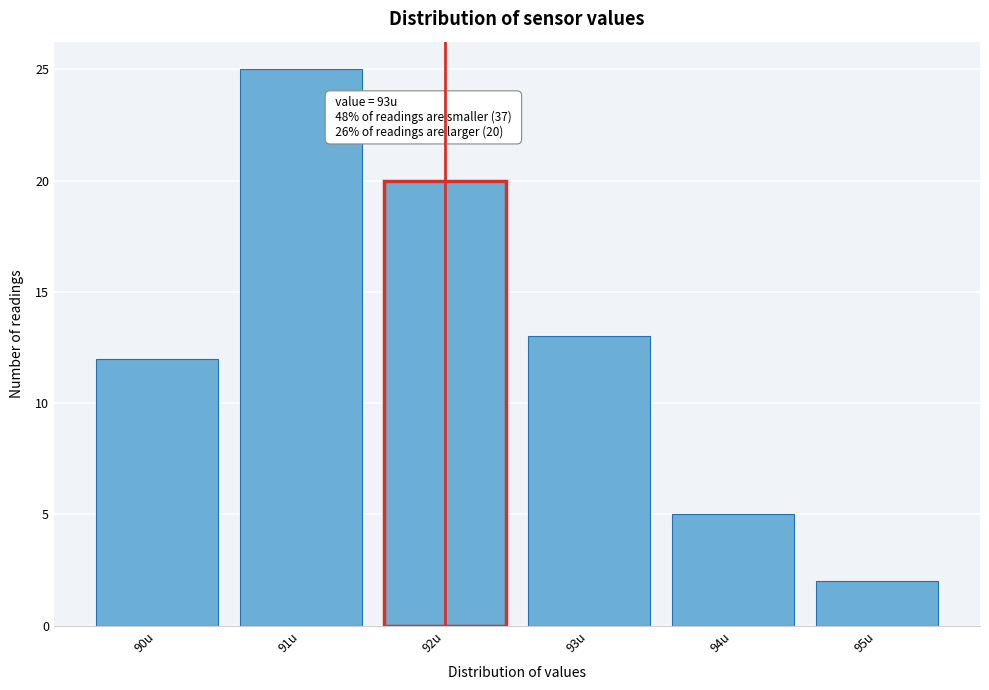

Reading right to left, transcribe all the data shown in this chart.

95u=2	94u=5	93u=13	92u=20	91u=25	90u=12